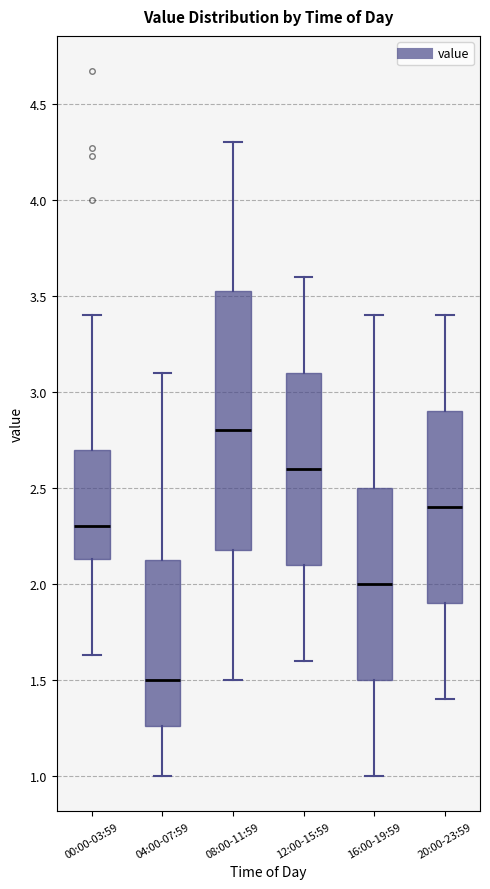

Comparing the boxes themselves (not the whiskers), which one is the tallest?

08:00-11:59